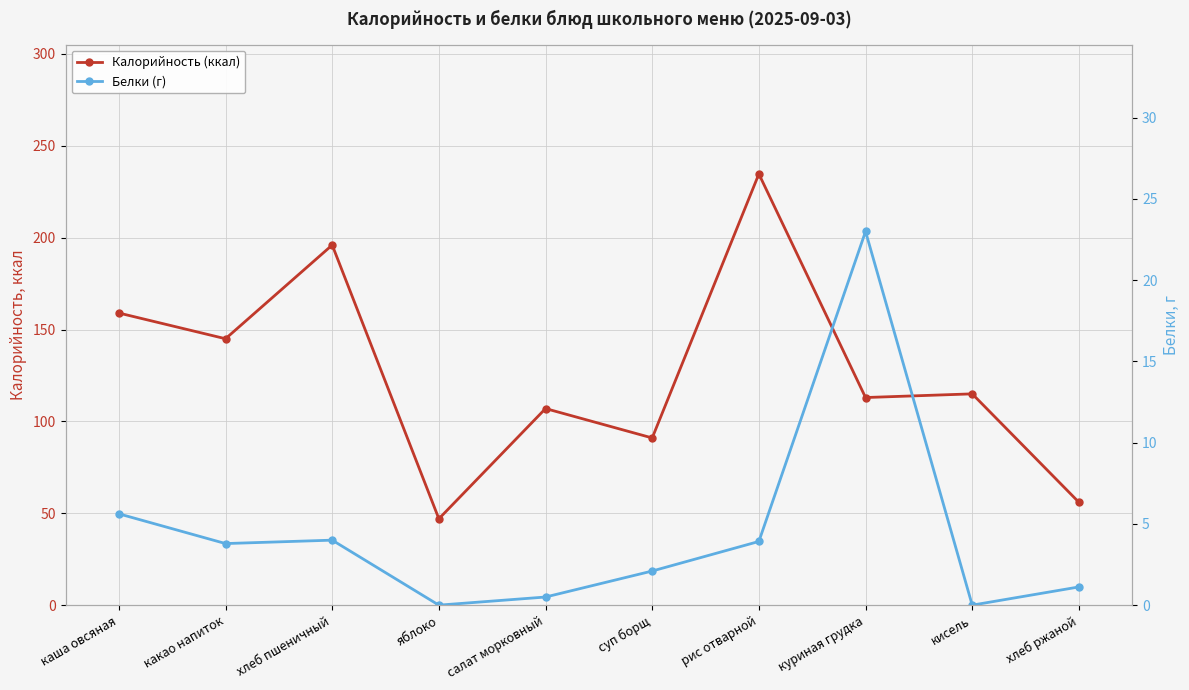

What is the label of the 5th point from the left?

салат морковный